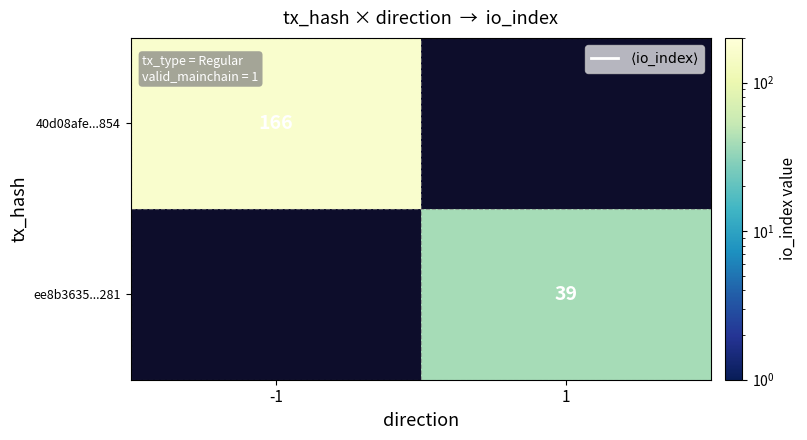

The value of 40d08afe...854 at -1 is 238. True or false?

False